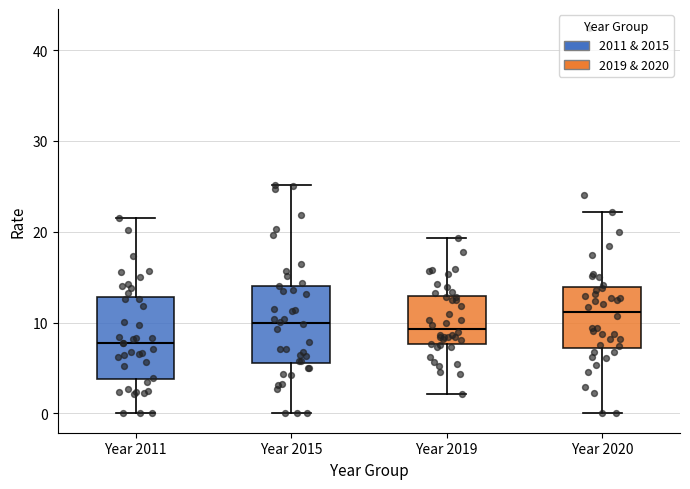

Reading left to right, transcribe this box plot: for each box, give where its median line is, the range the box spans, and where its two whiskers end, as read against the y-axis. The values are not printed on the chart, so give them approximately, as read against the axis.

Year 2011: median 8, box 4 to 13, whiskers 0 to 22
Year 2015: median 10, box 6 to 14, whiskers 0 to 25
Year 2019: median 9, box 8 to 13, whiskers 2 to 19
Year 2020: median 11, box 7 to 14, whiskers 0 to 22